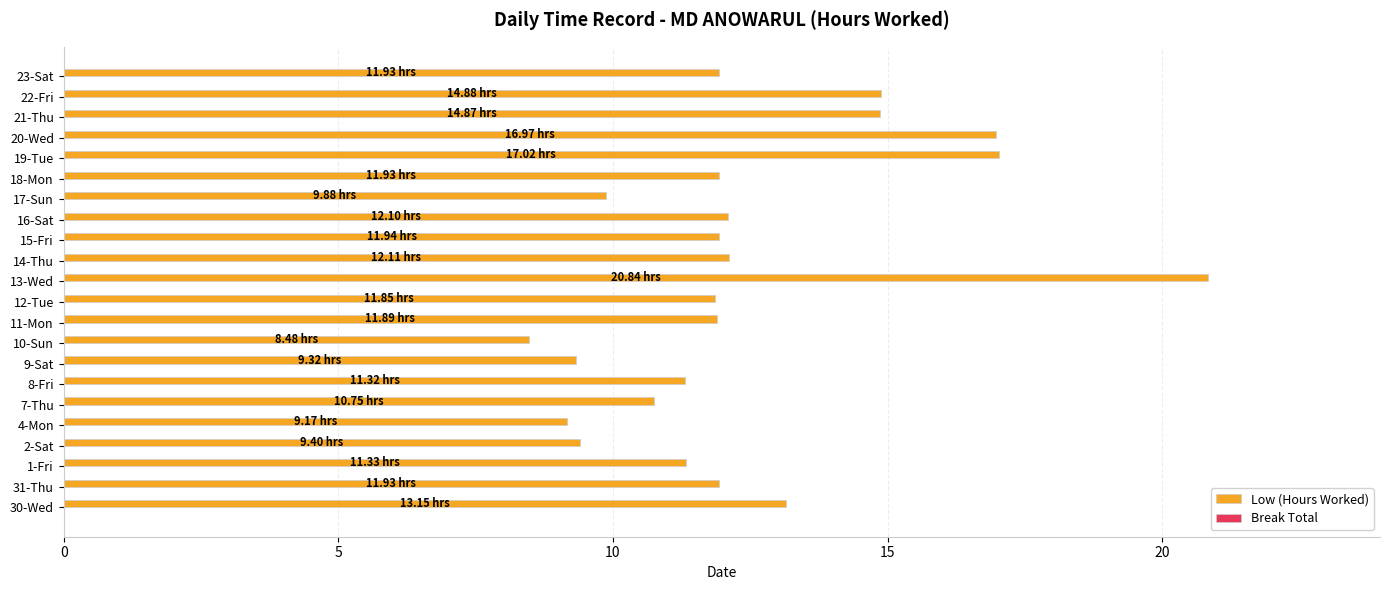

What is the change in value from 12-Tue to 21-Thu?

+3.0